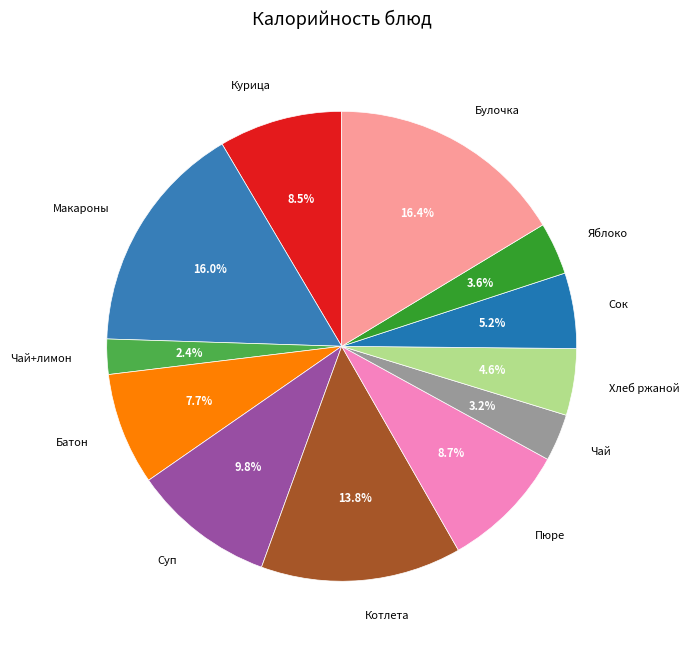

To the nearest percent, what percentage of the pie is Яблоко?

4%